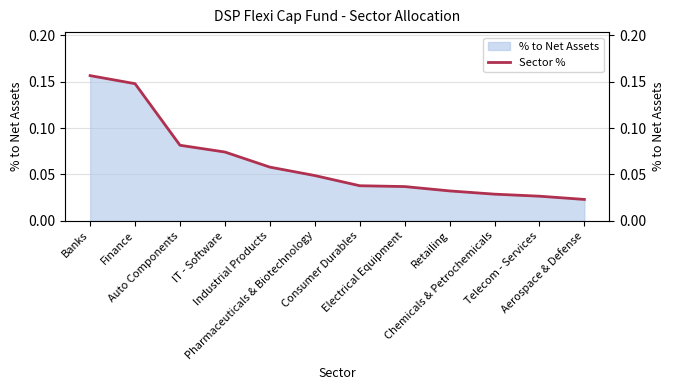

Reading left to right, what are all the values shown in this chart?

0.2	0.1	0.1	0.1	0.1	0.0	0.0	0.0	0.0	0.0	0.0	0.0